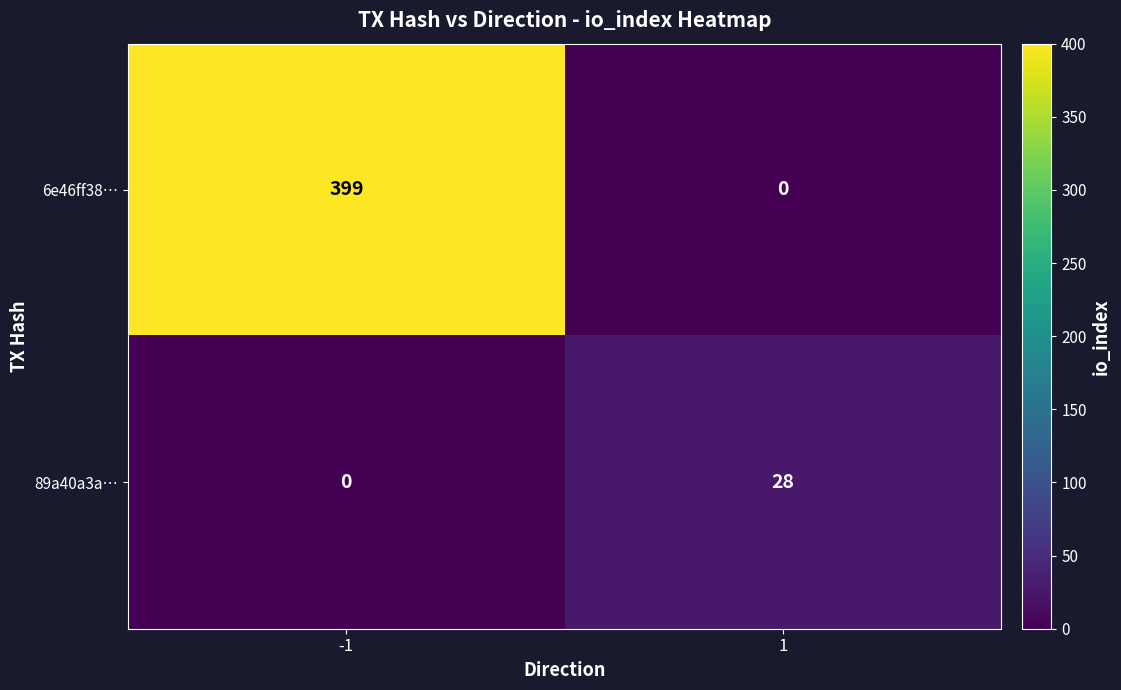

Which series has the widest spread of values?

6e46ff38…